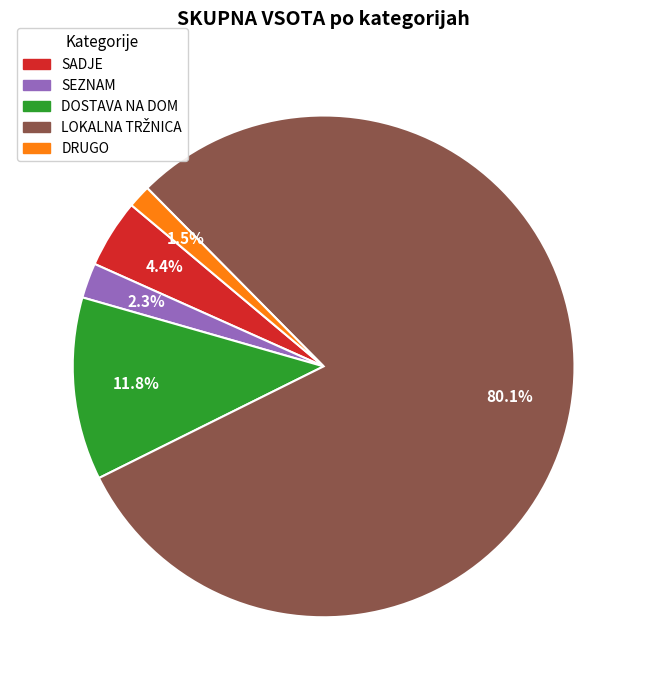

Does any single category account for the majority?

Yes